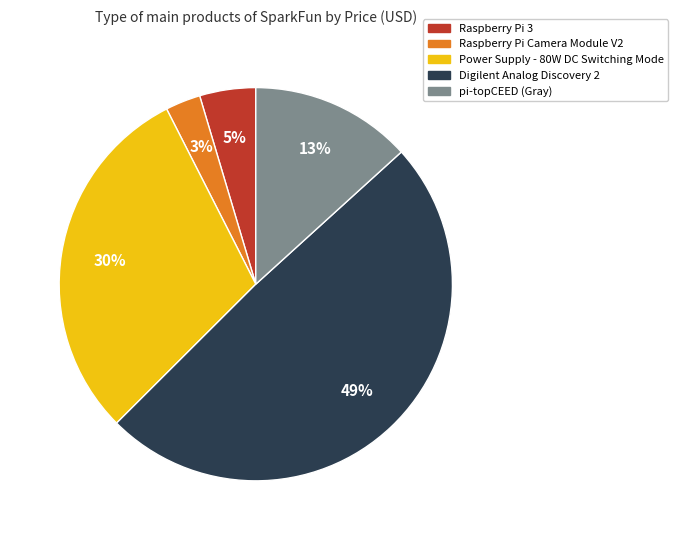

To the nearest percent, what percentage of the pie is Raspberry Pi 3?

5%